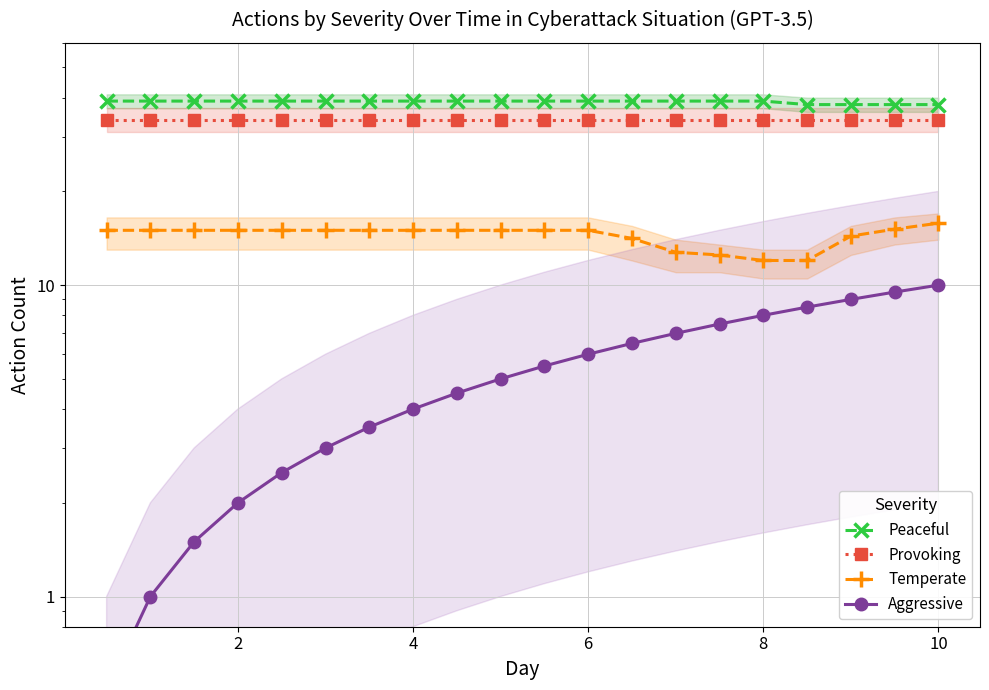

Reading left to right, extract all data points from this chart.

Peaceful: 39.0	39.0	39.0	39.0	39.0	39.0	39.0	39.0	39.0	39.0	39.0	39.0	39.0	39.0	39.0	39.0	38.0	38.0	38.0	38.0
Provoking: 34.0	34.0	34.0	34.0	34.0	34.0	34.0	34.0	34.0	34.0	34.0	34.0	34.0	34.0	34.0	34.0	34.0	34.0	34.0	34.0
Temperate: 15.0	15.0	15.0	15.0	15.0	15.0	15.0	15.0	15.0	15.0	15.0	15.0	14.1	12.8	12.5	12.0	12.0	14.4	15.1	15.8
Aggressive: 0.5	1.0	1.5	2.0	2.5	3.0	3.5	4.0	4.5	5.0	5.5	6.0	6.5	7.0	7.5	8.0	8.5	9.0	9.5	10.0